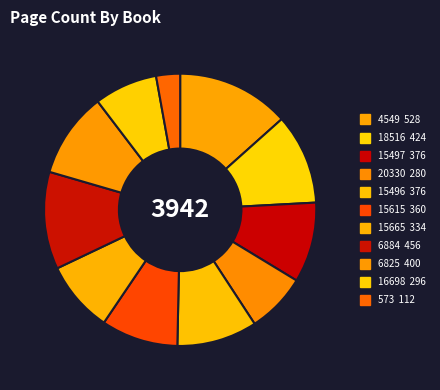

What is the smallest slice in the pie chart?

573